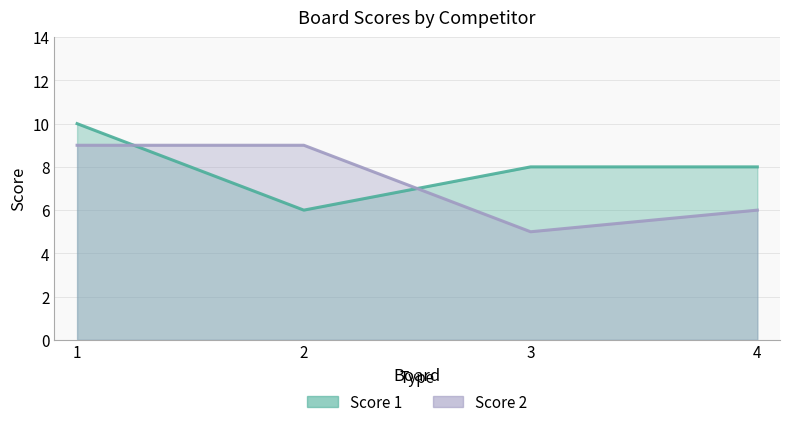

Where is the first local minimum for Score 1?

2